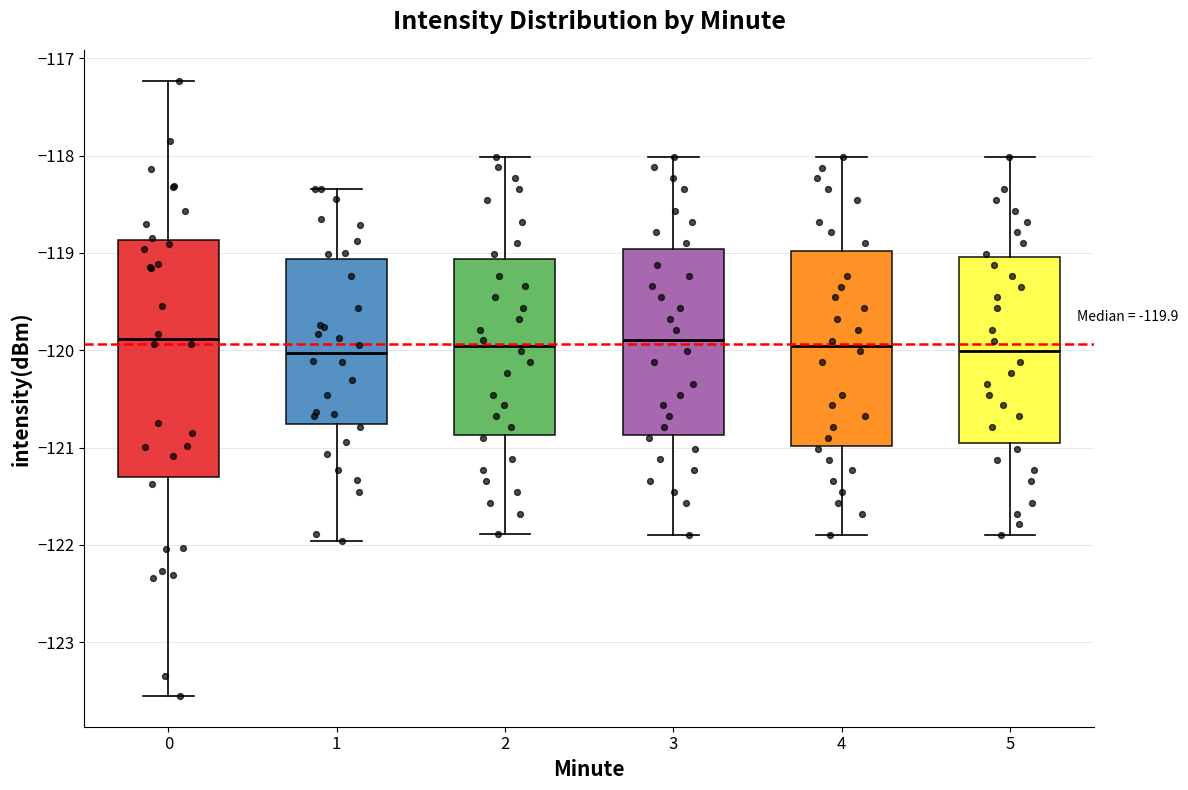

Comparing the boxes themselves (not the whiskers), which one is the tallest?

0